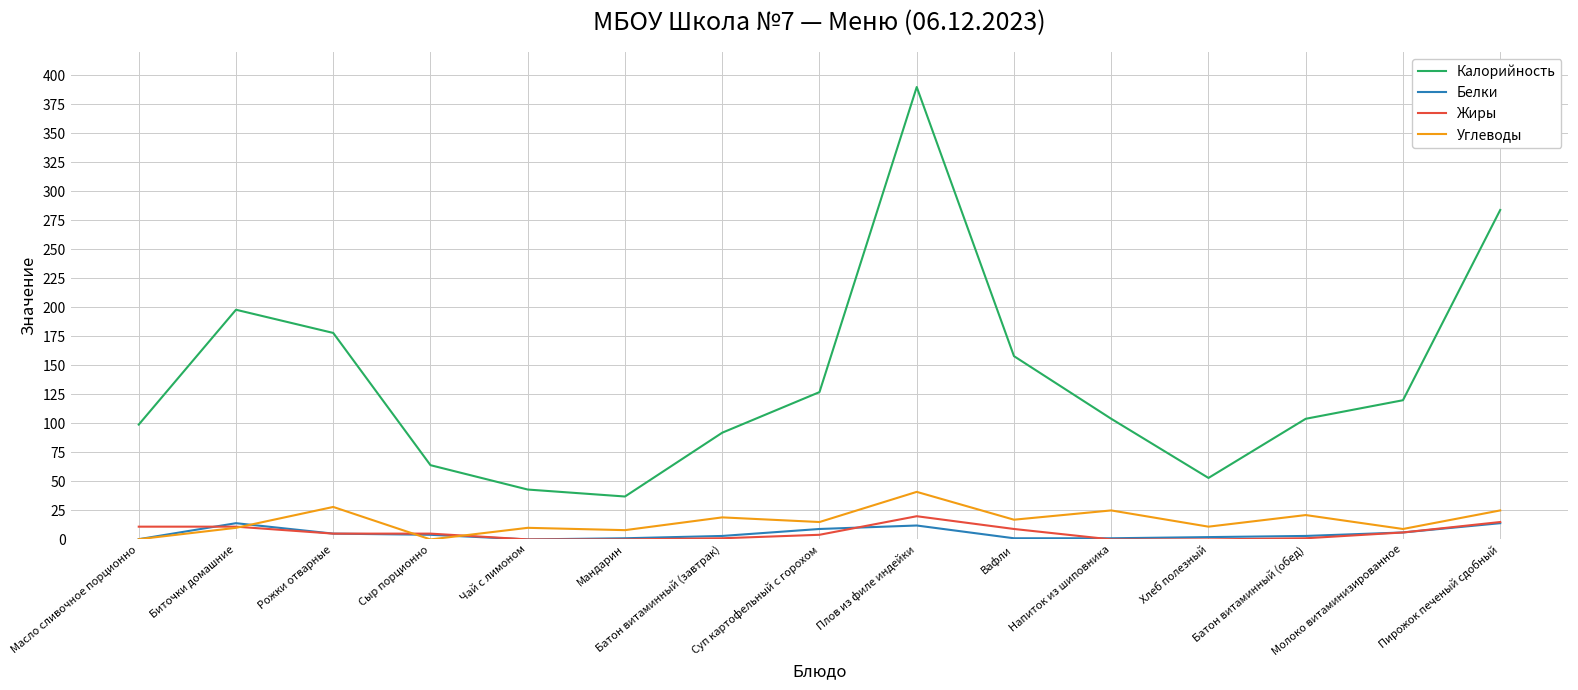

The Калорийность series shows 264.4 at Вафли. True or false?

False